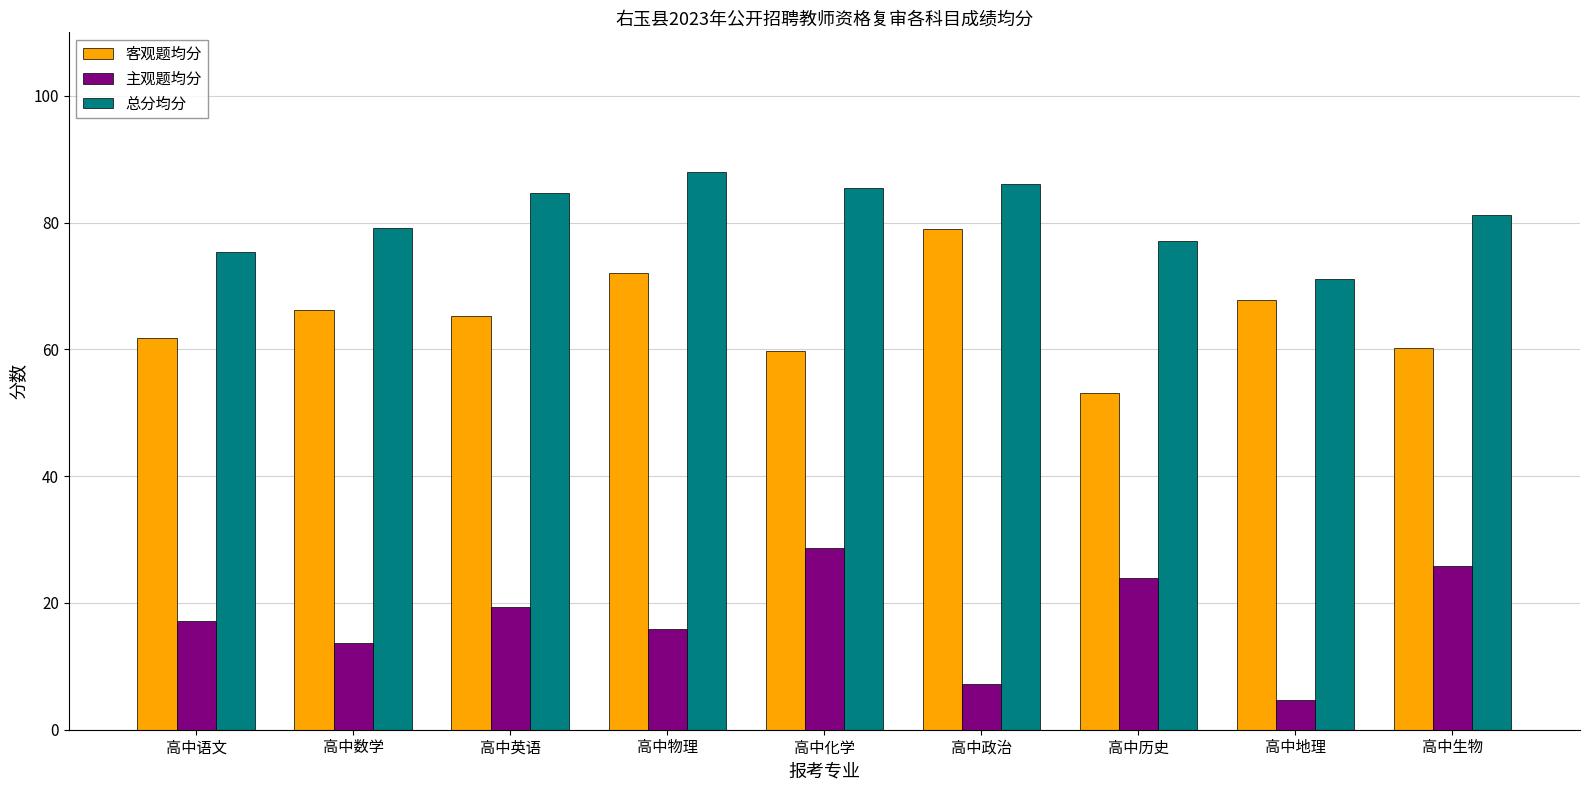

Is it true that 总分均分 equals 81.2 at 高中生物?

True